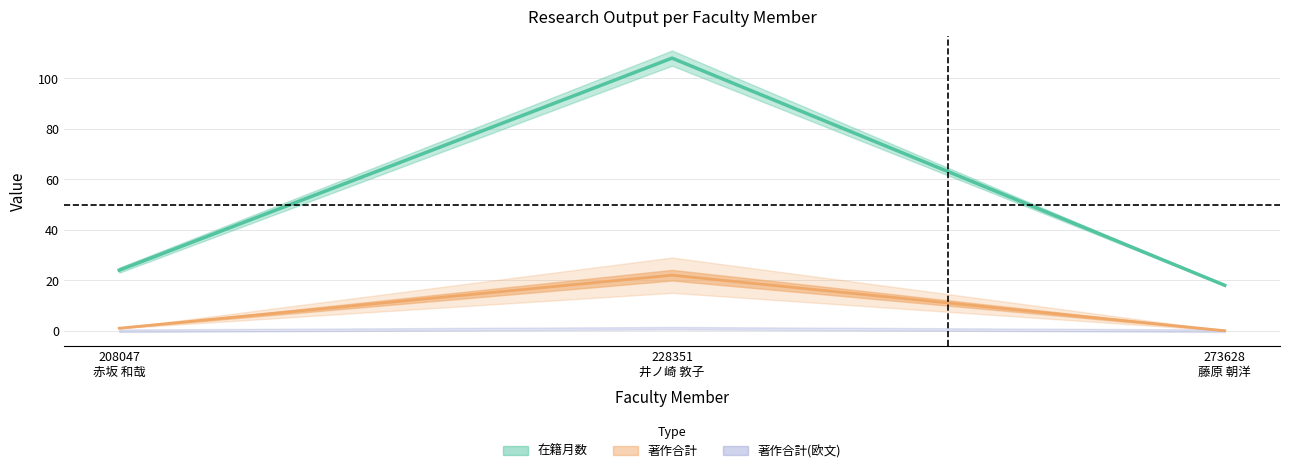

The value of 在籍月数 at 208047
赤坂 和哉 is 24. True or false?

True